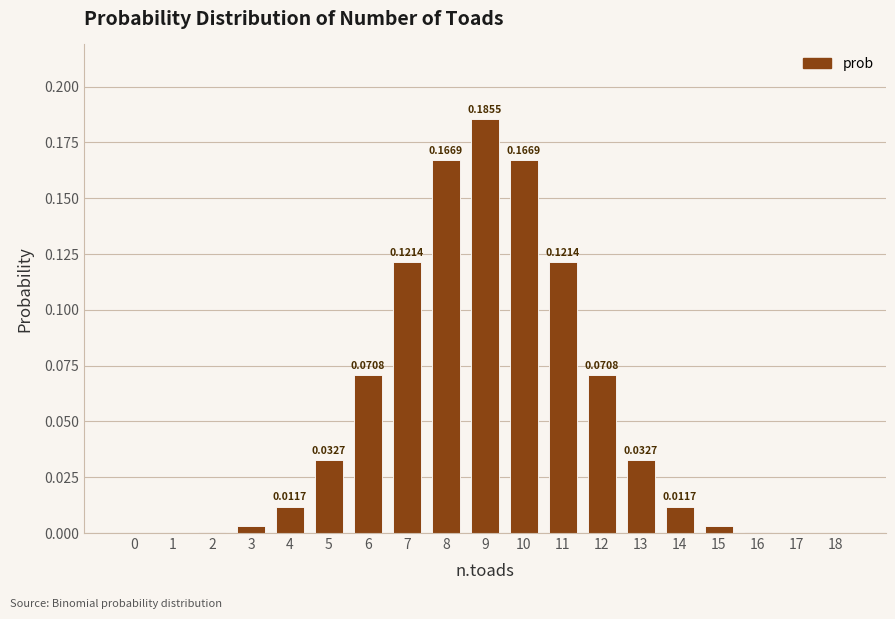

What is the sum of all values?

1.0